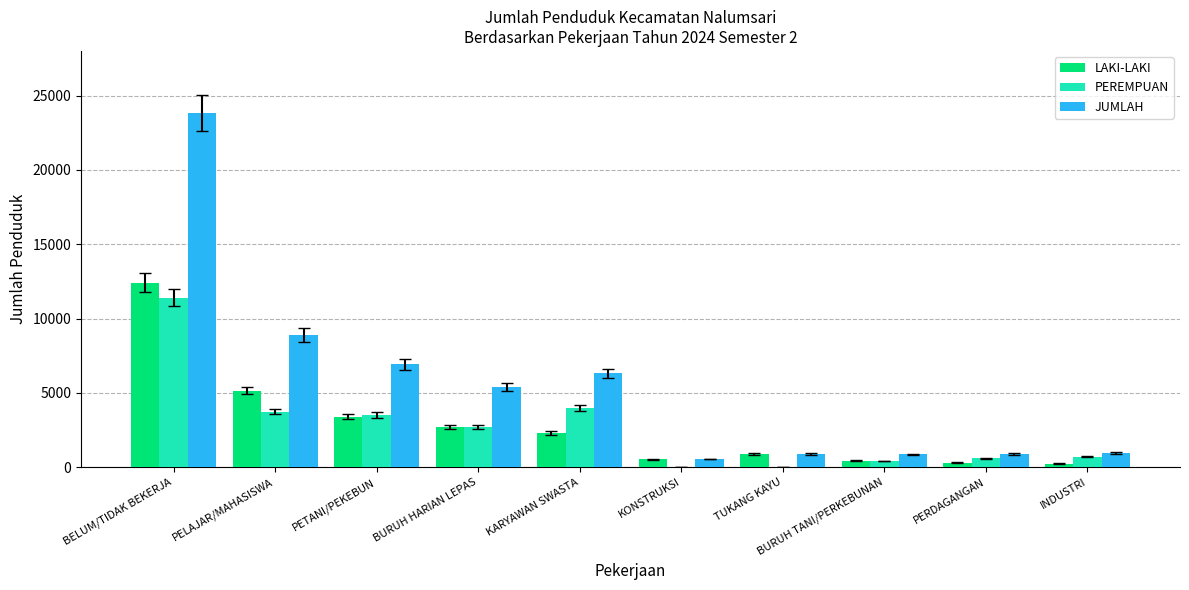

What are all the series names shown in the legend?

LAKI-LAKI, PEREMPUAN, JUMLAH